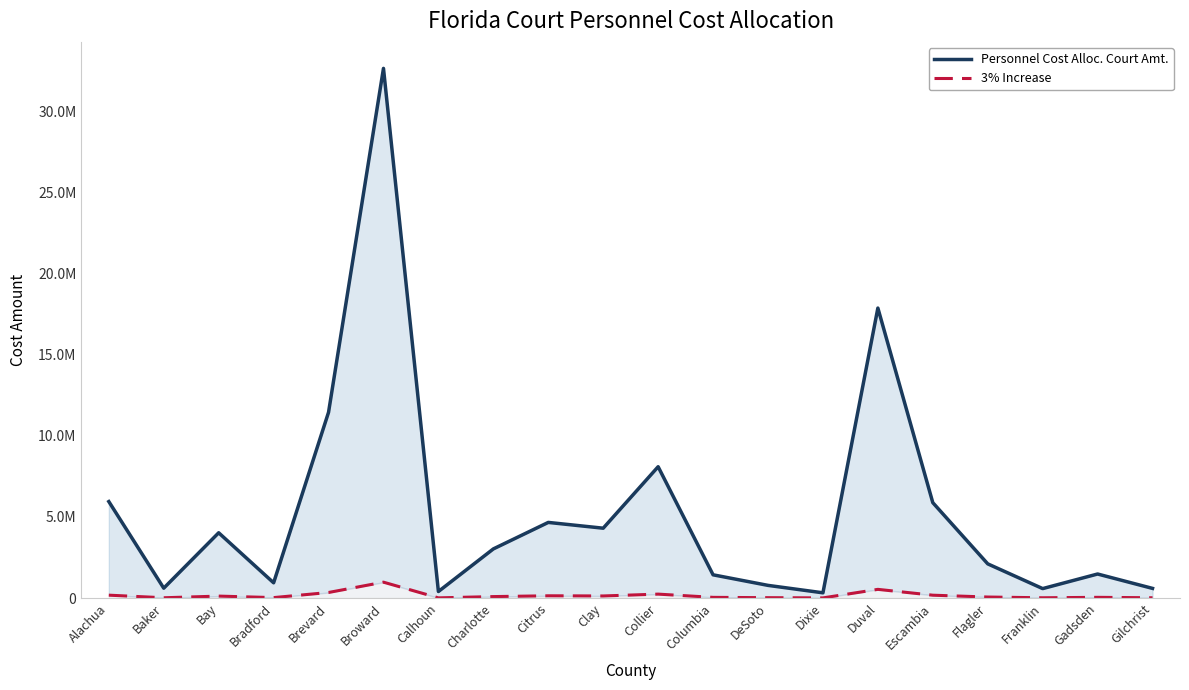

What is the difference between the Personnel Cost Alloc. Court Amt. values at Calhoun and DeSoto?

378112.2